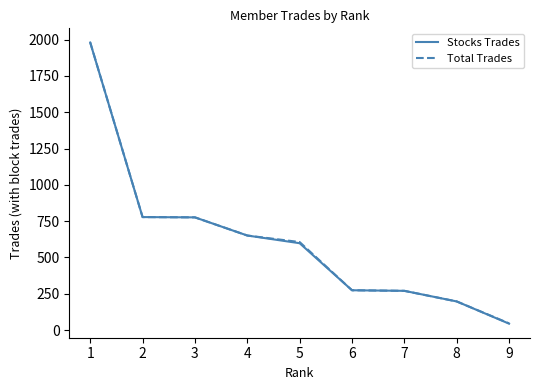

The value of Stocks Trades at 4 is 651. True or false?

True